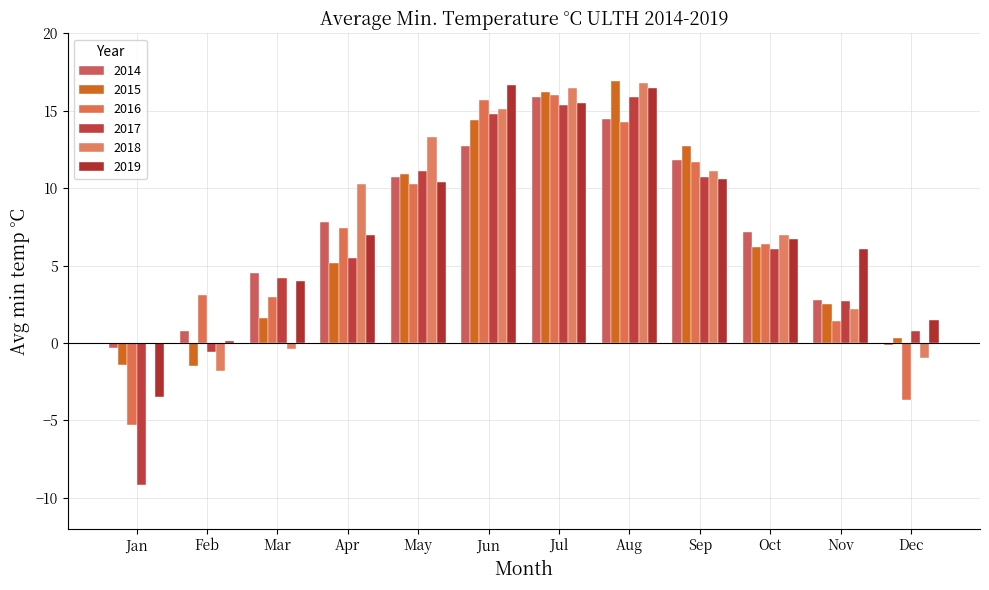

Reading right to left, extract all data points from this chart.

2014: -0.1	2.8	7.2	11.8	14.5	15.9	12.7	10.7	7.8	4.5	0.8	-0.3
2015: 0.3	2.5	6.2	12.7	16.9	16.2	14.4	10.9	5.2	1.6	-1.5	-1.4
2016: -3.7	1.4	6.4	11.7	14.3	16.0	15.7	10.3	7.4	3.0	3.1	-5.3
2017: 0.8	2.7	6.1	10.7	15.9	15.4	14.8	11.1	5.5	4.2	-0.6	-9.2
2018: -1.0	2.2	7.0	11.1	16.8	16.5	15.1	13.3	10.3	-0.4	-1.8	0.0
2019: 1.5	6.1	6.7	10.6	16.5	15.5	16.7	10.4	7.0	4.0	0.1	-3.5